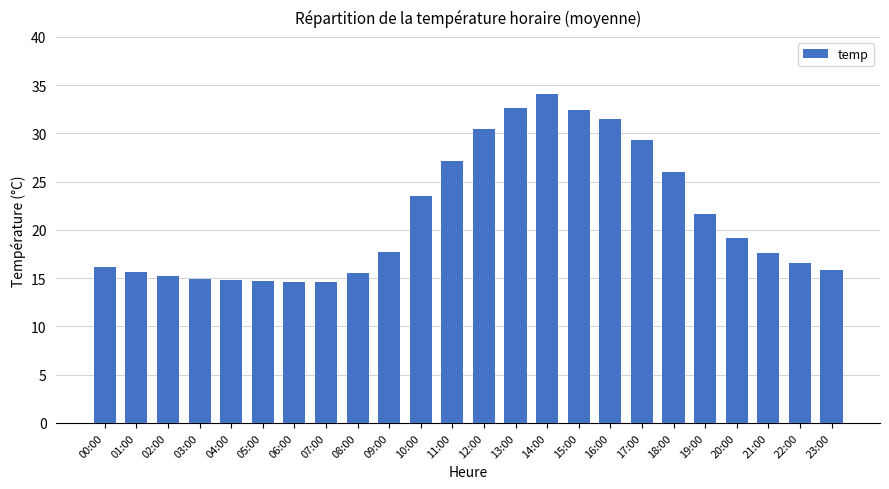

Which label corresponds to the largest value in the chart?

14:00